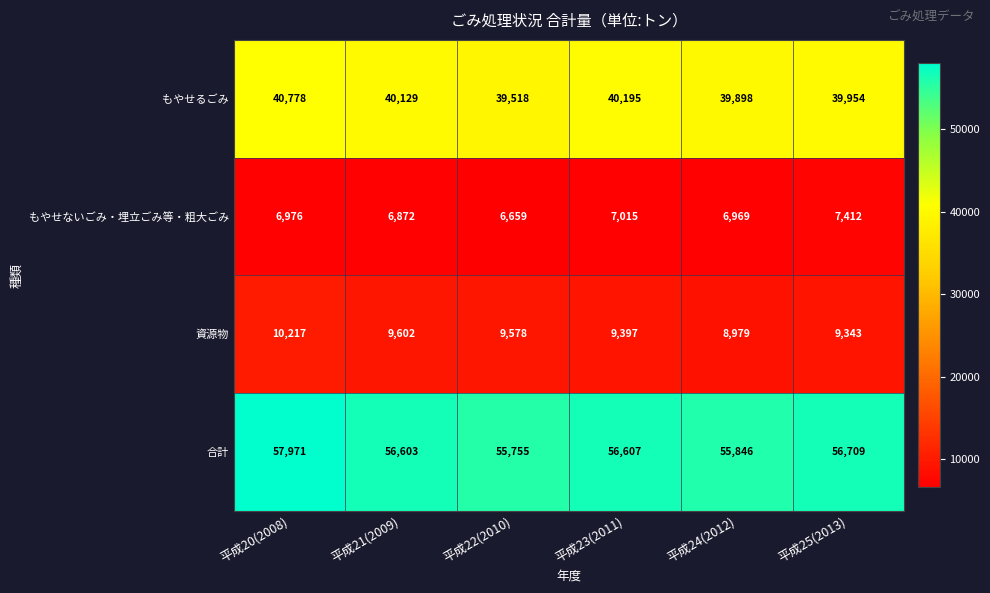

What is the total value across all series at 平成24(2012)?

111692